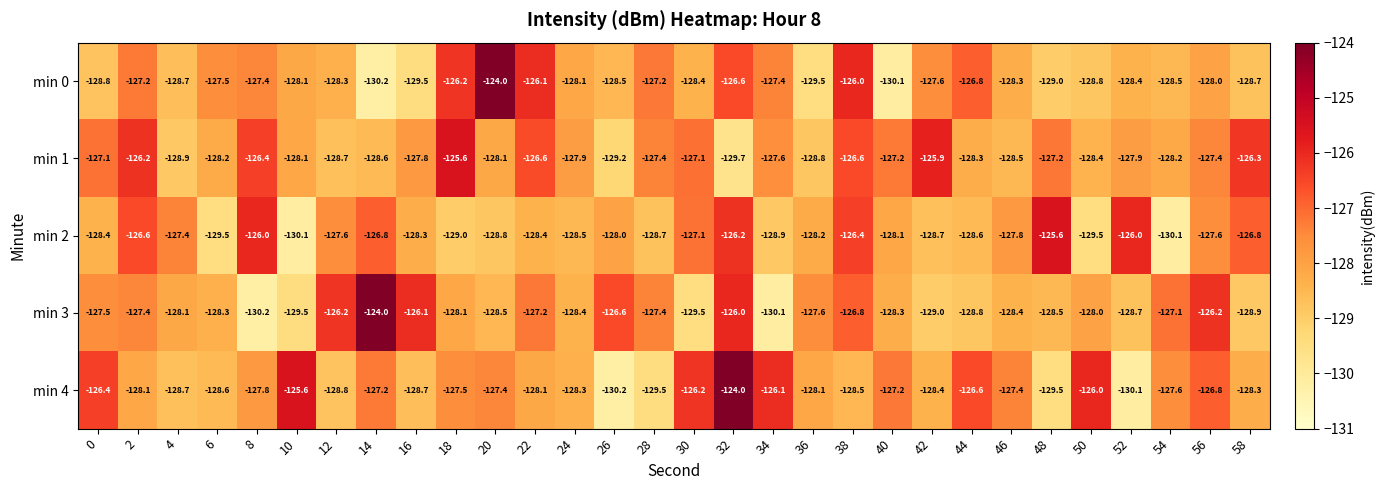

What is the difference between the min 4 values at 16 and 28?

0.8